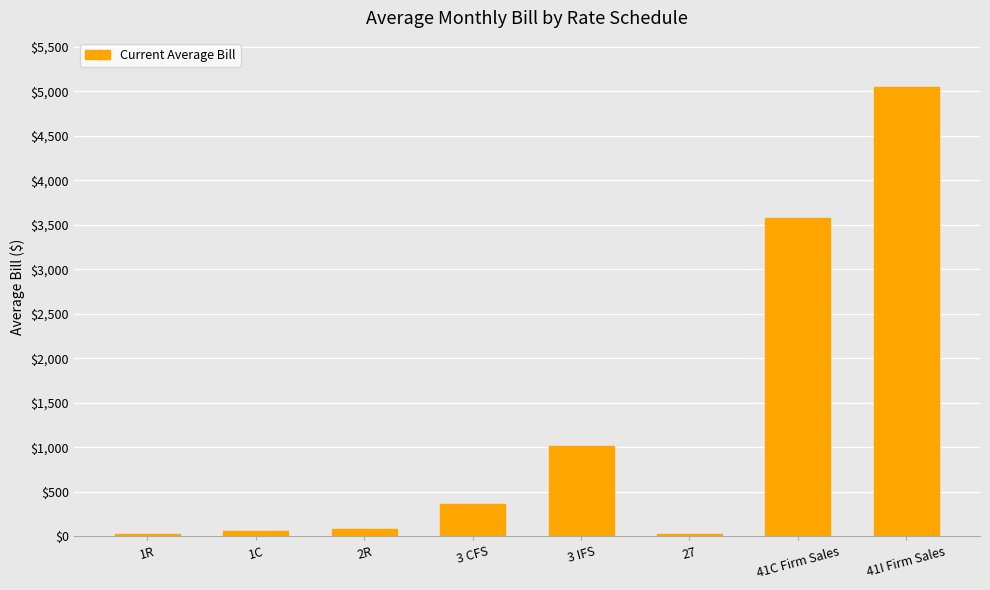

Are the bars grouped side by side (vs. stacked)?

No